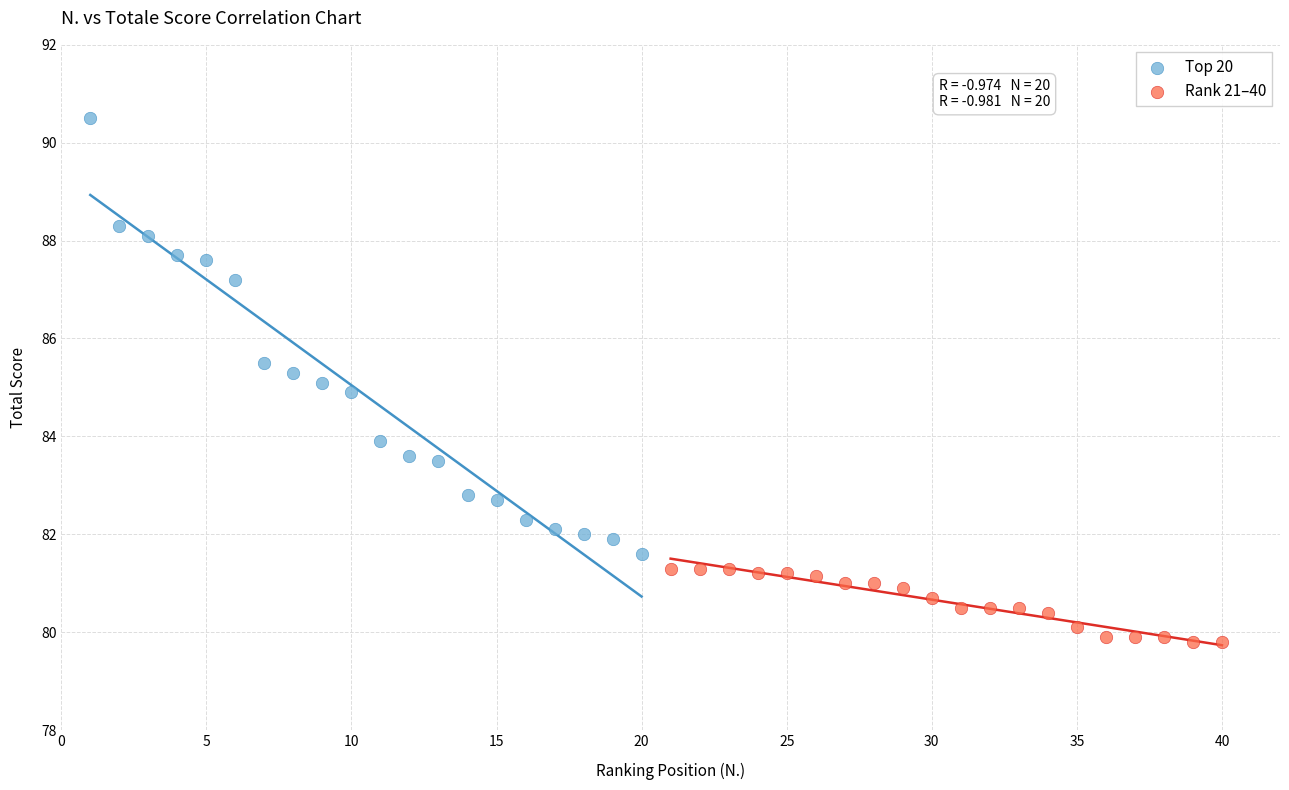

Which series has the largest Y range (max minus min)?

Top 20